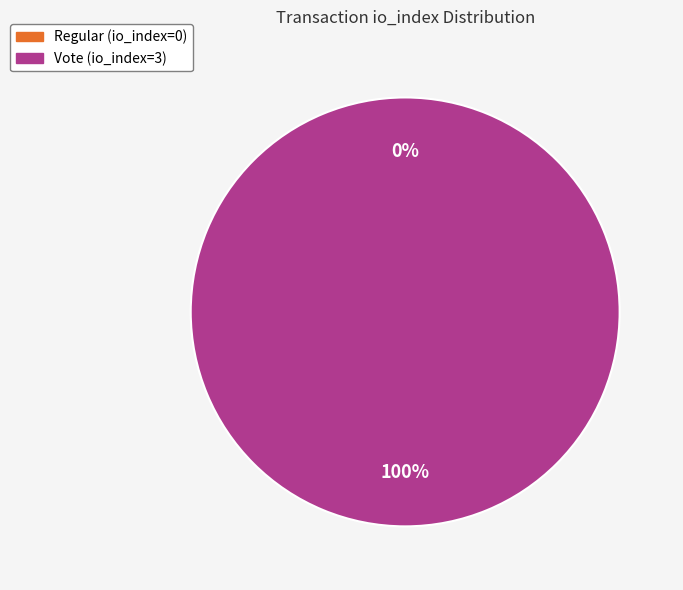

Is there a majority slice in this chart?

Yes